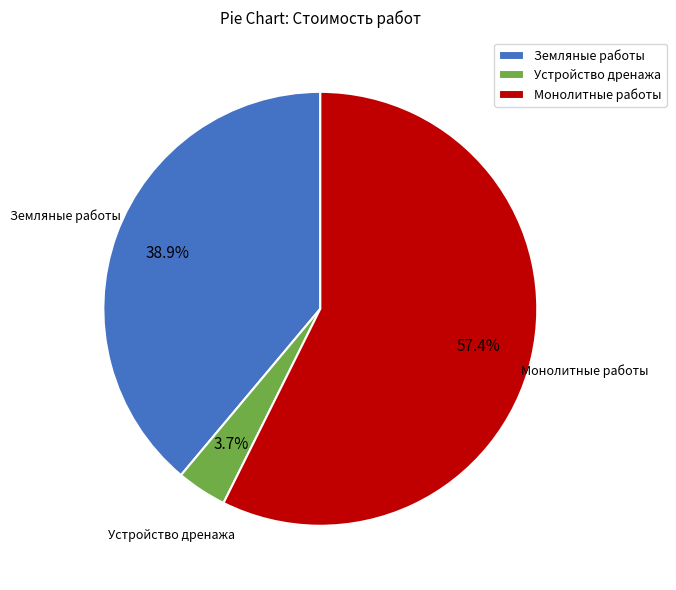

To the nearest percent, what is the difference between the Устройство дренажа and Земляные работы slice percentages?

35%